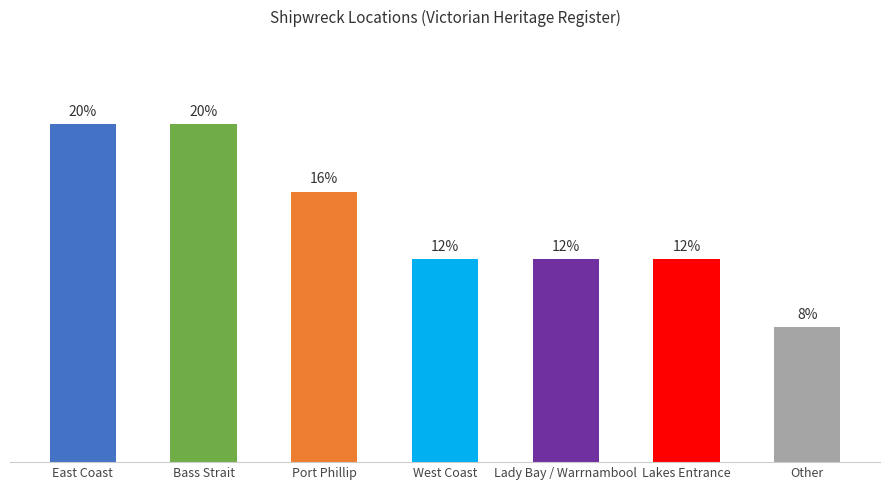

At which category does the chart reach its peak across all series?

East Coast